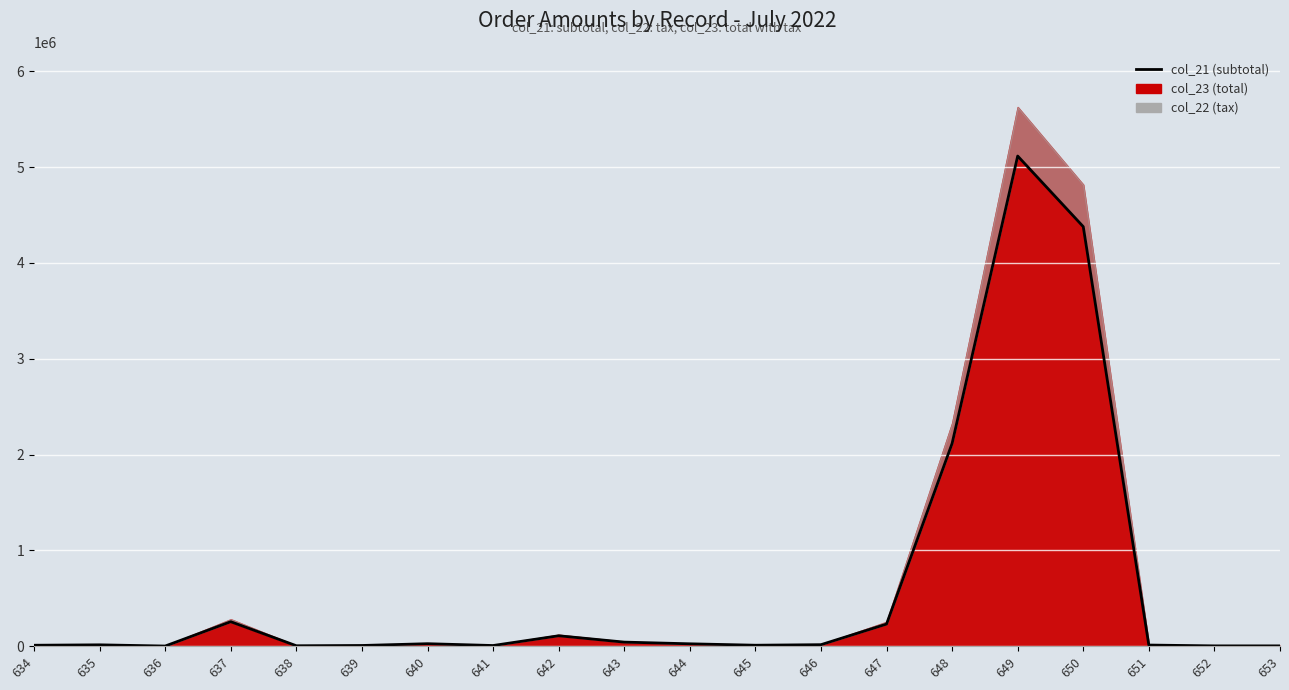

Where does the data first go above 16200?

637